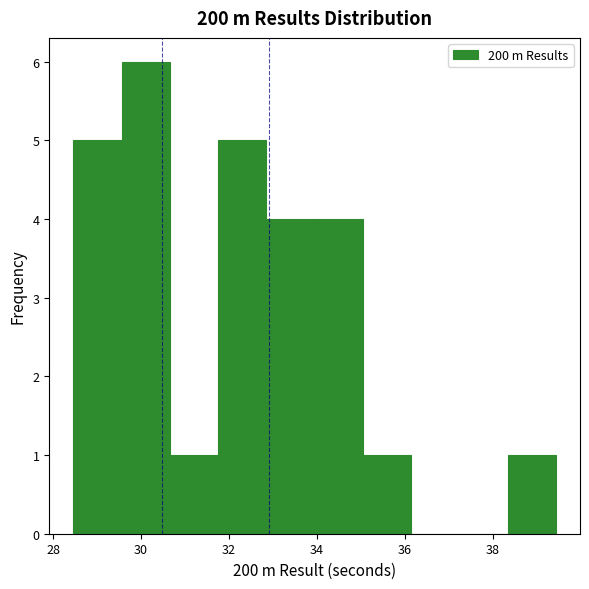

Over which range of the x-axis is the bar tallest?

29.6 to 30.6